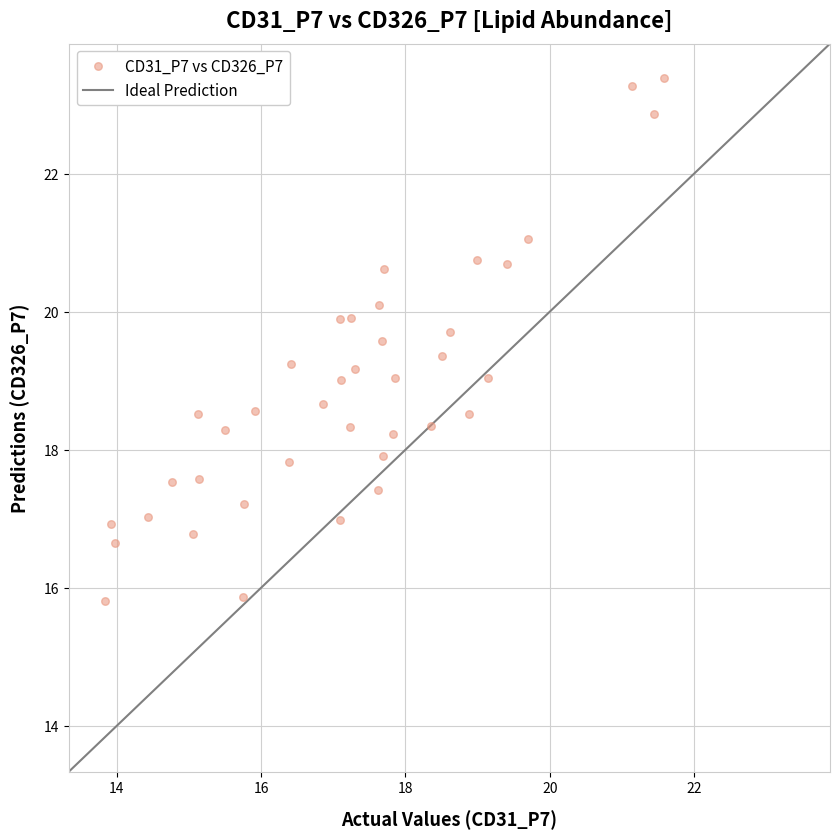

What is the range of X values (max minus min)?

7.7